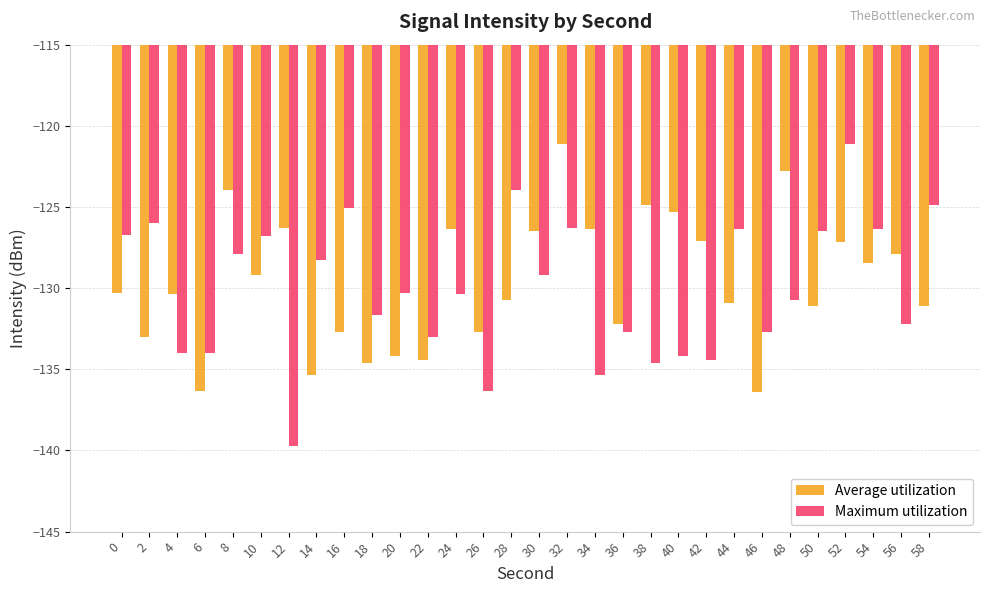

What is the difference between the highest and lowest values at 26?

3.6